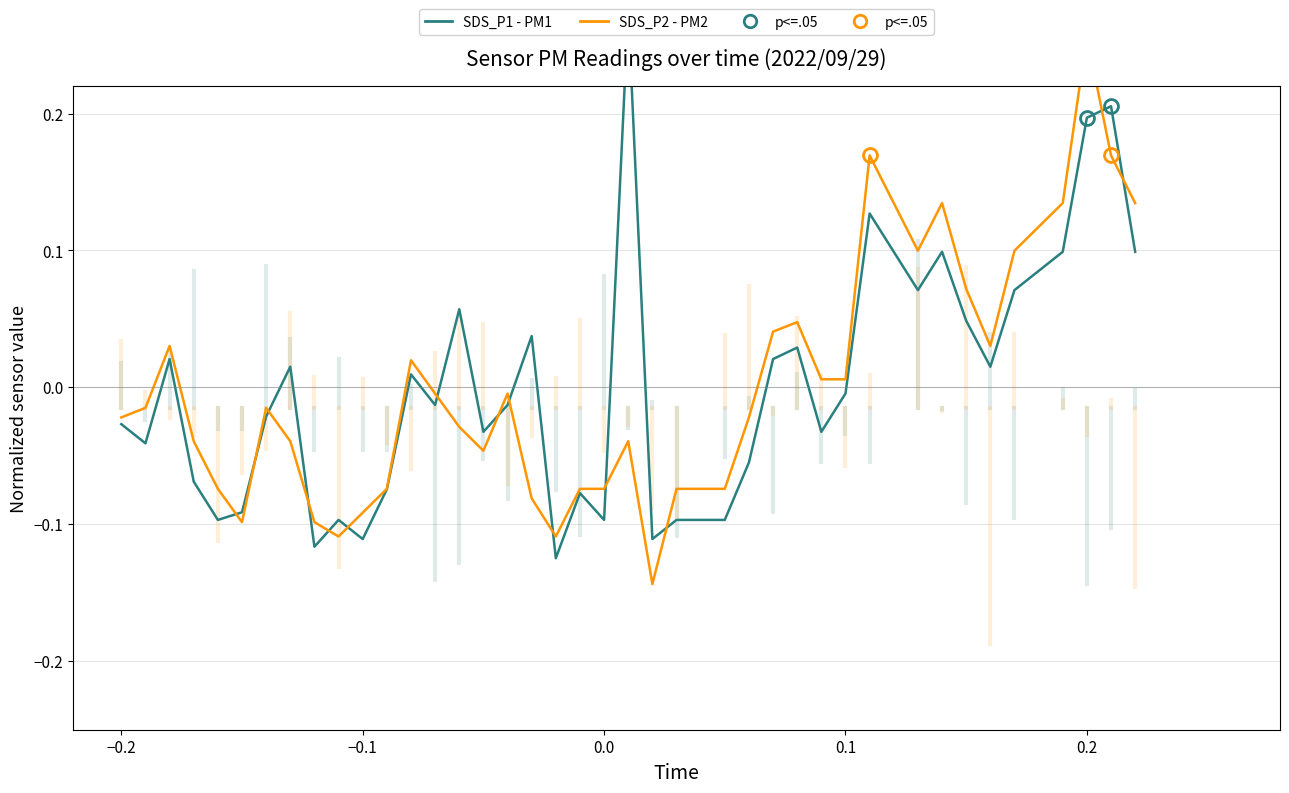

What is the difference between the second highest and minimum values in the SDS_P2 (PM2) series?

0.3